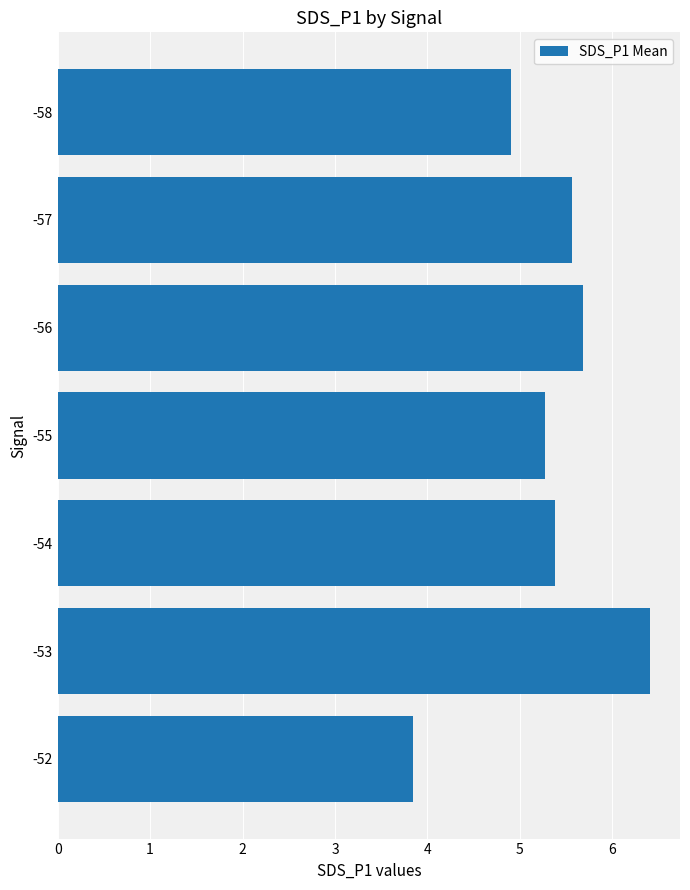

Rank the categories by value from lowest to highest.

-52, -58, -55, -54, -57, -56, -53